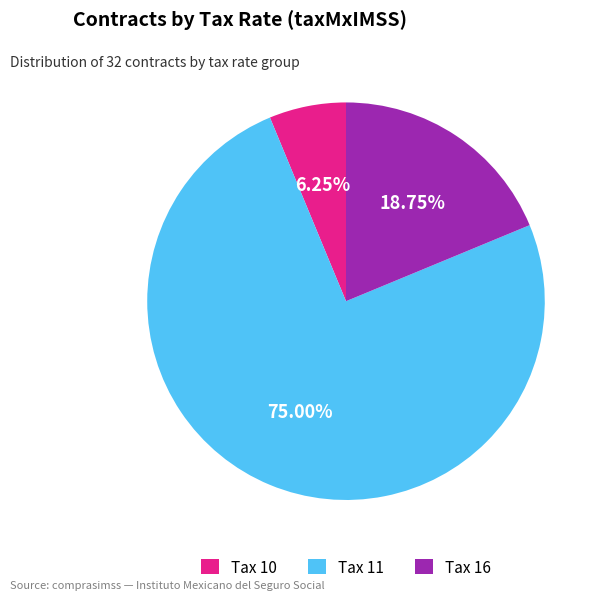

Which category accounts for the majority?

Tax 11